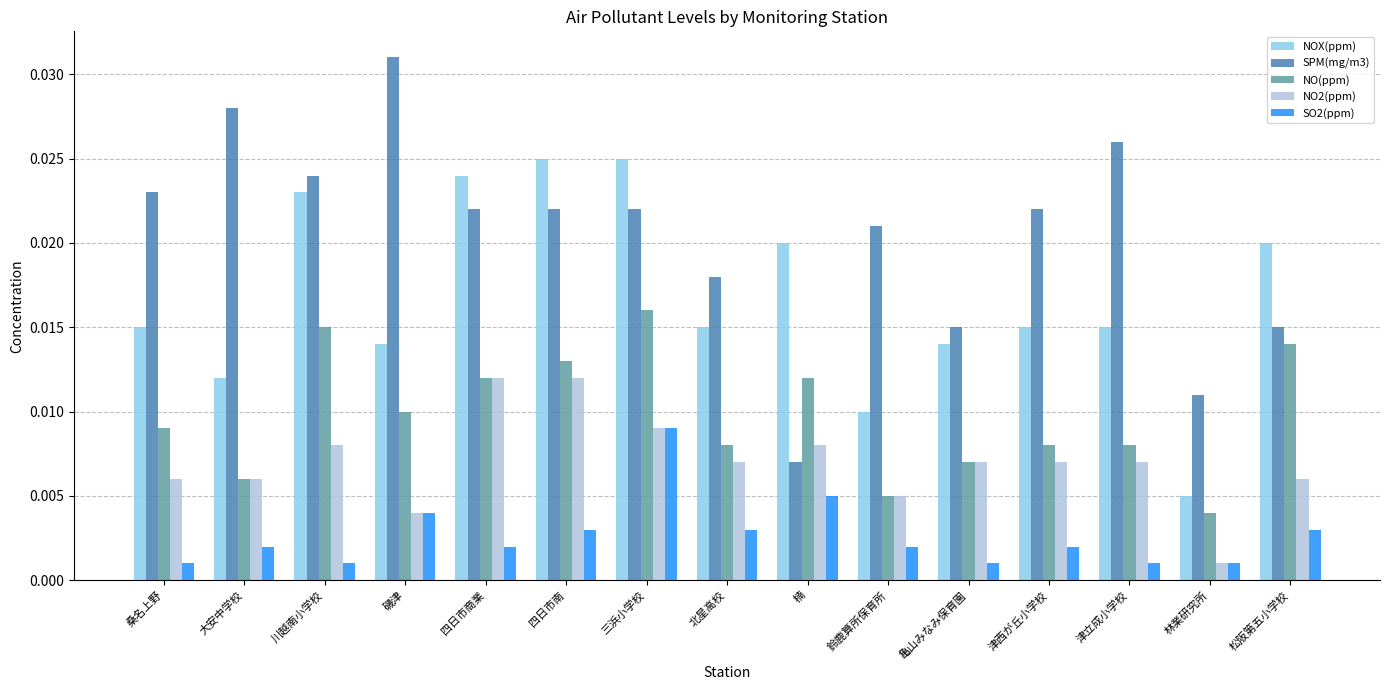

Is the value of NOX(ppm) at 津立成小学校 greater than the value of SPM(mg/m3) at 楠?

Yes